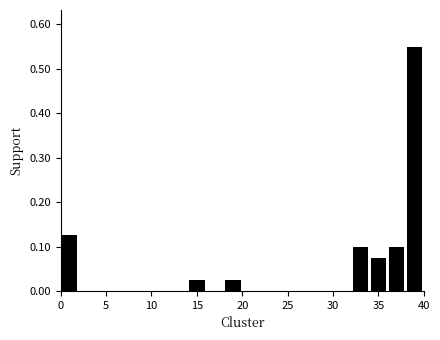

Over which range of the x-axis is the bar tallest?

38 to 40